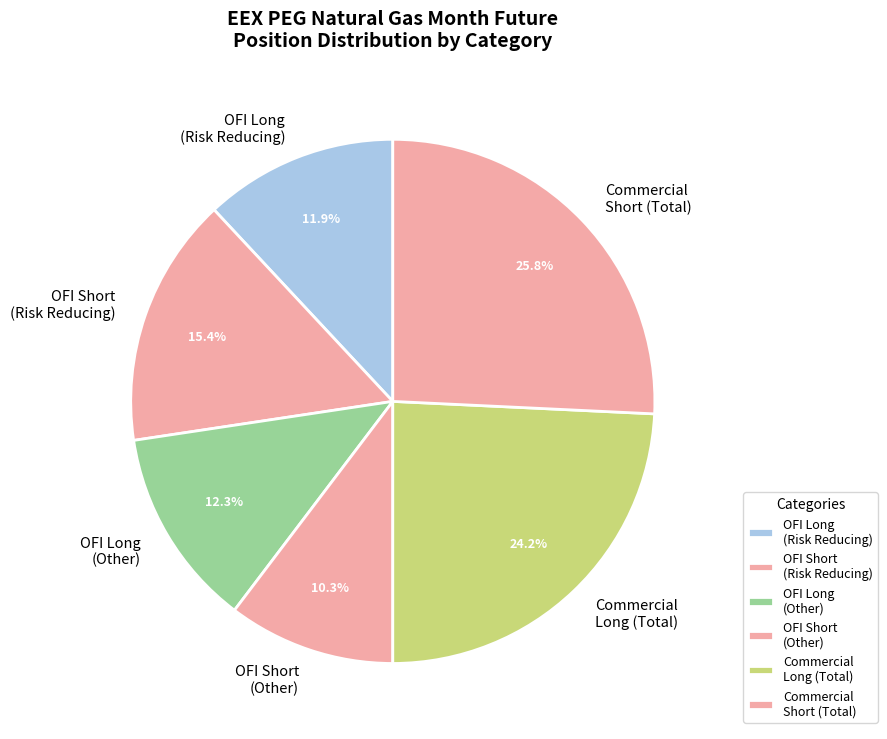

Does Commercial Short (Total) represent more than half of the total?

No